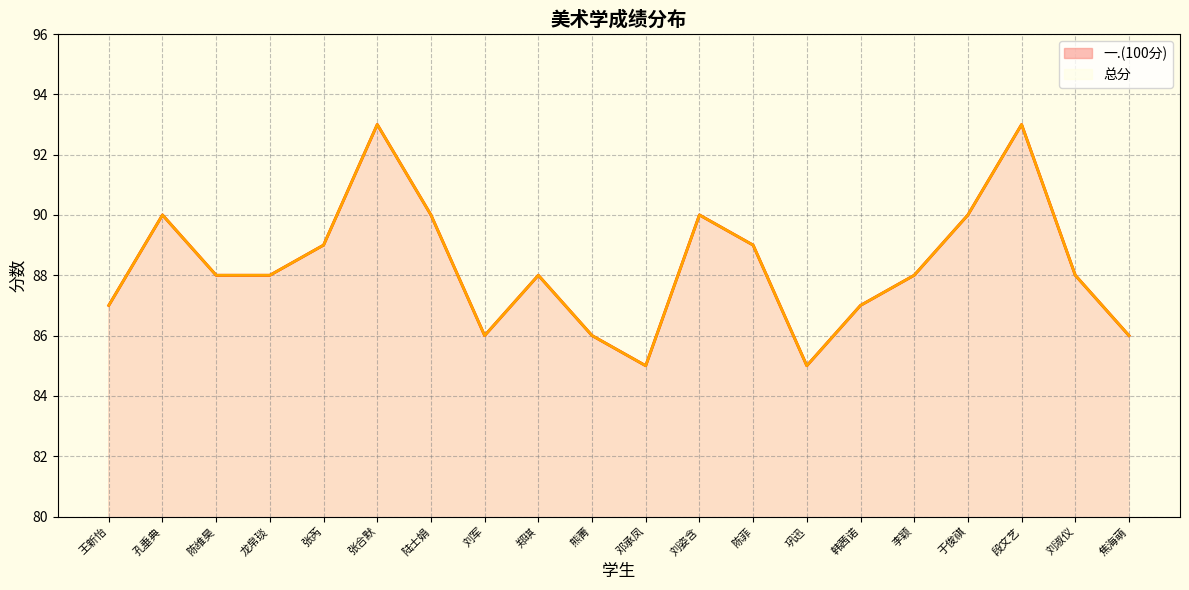

Does the chart display data point markers on the line(s)?

No